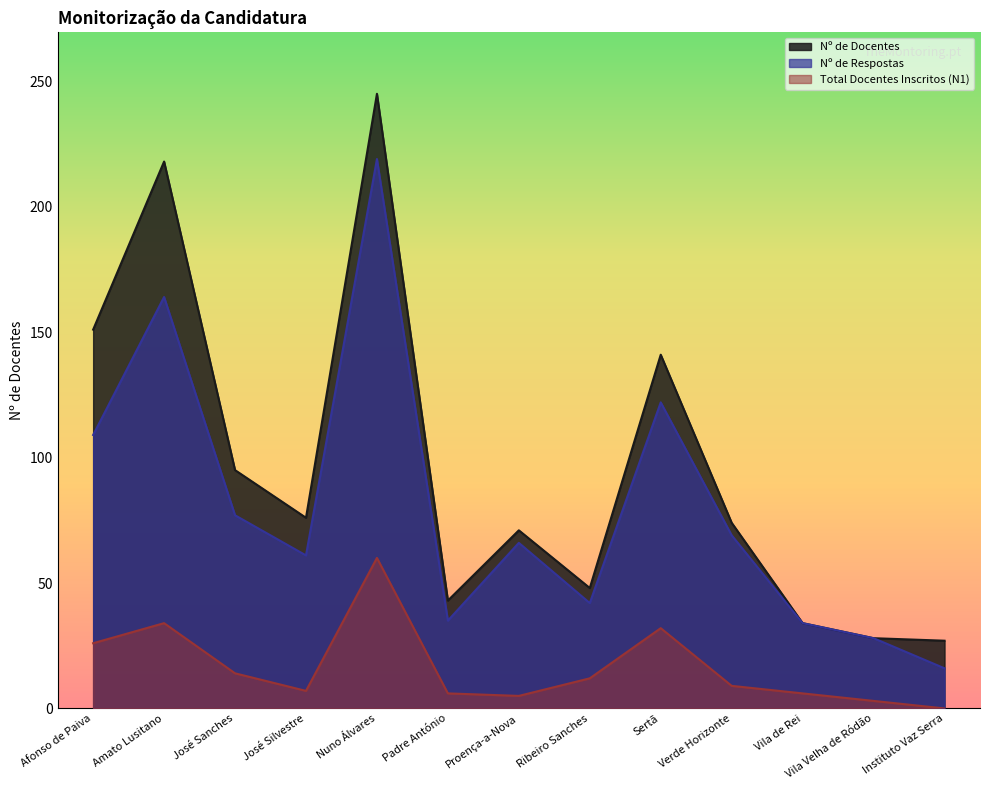

True or false: Nº de Respostas has a value of 42 at Proença-a-Nova.

False